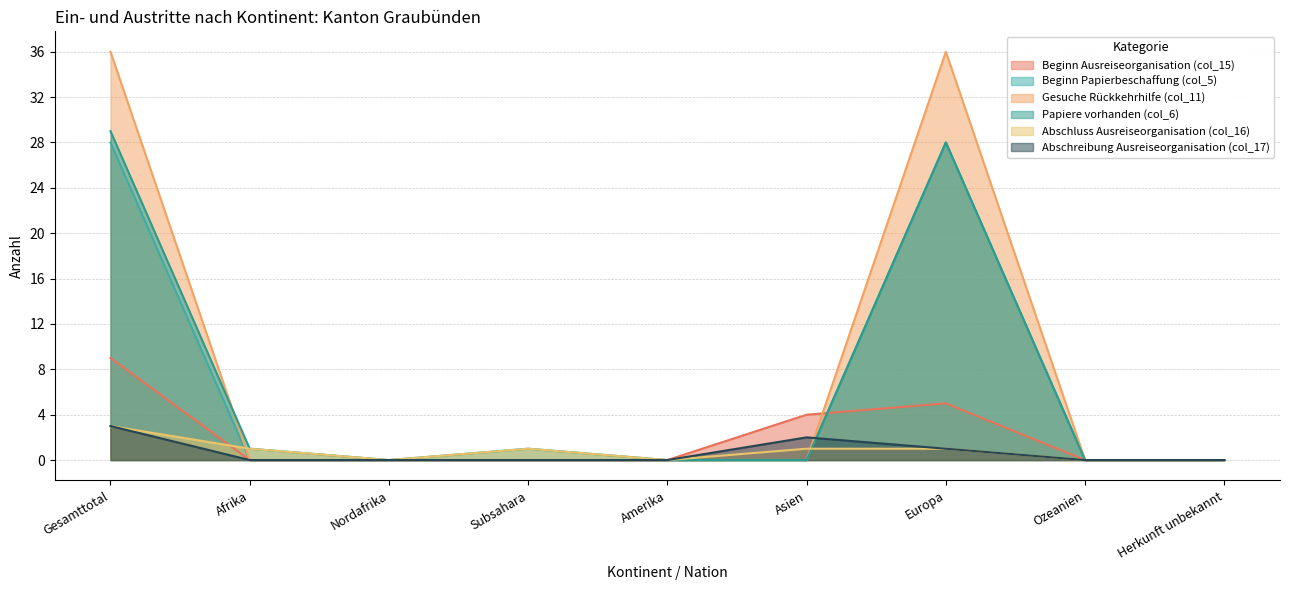

Does the chart display data point markers on the line(s)?

No